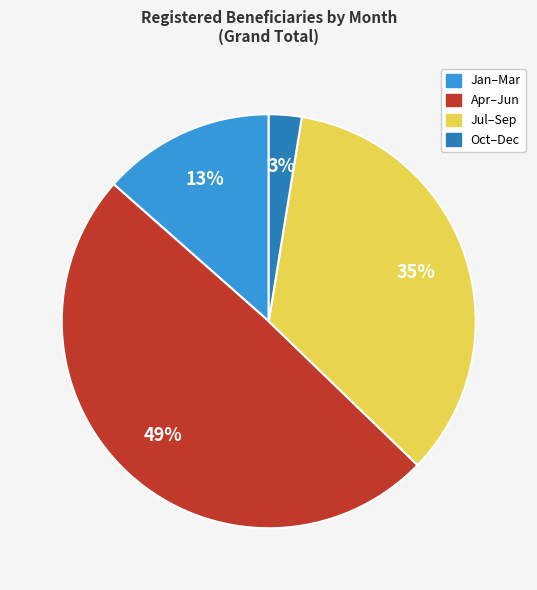

Is there any slice that represents more than half of the pie?

No